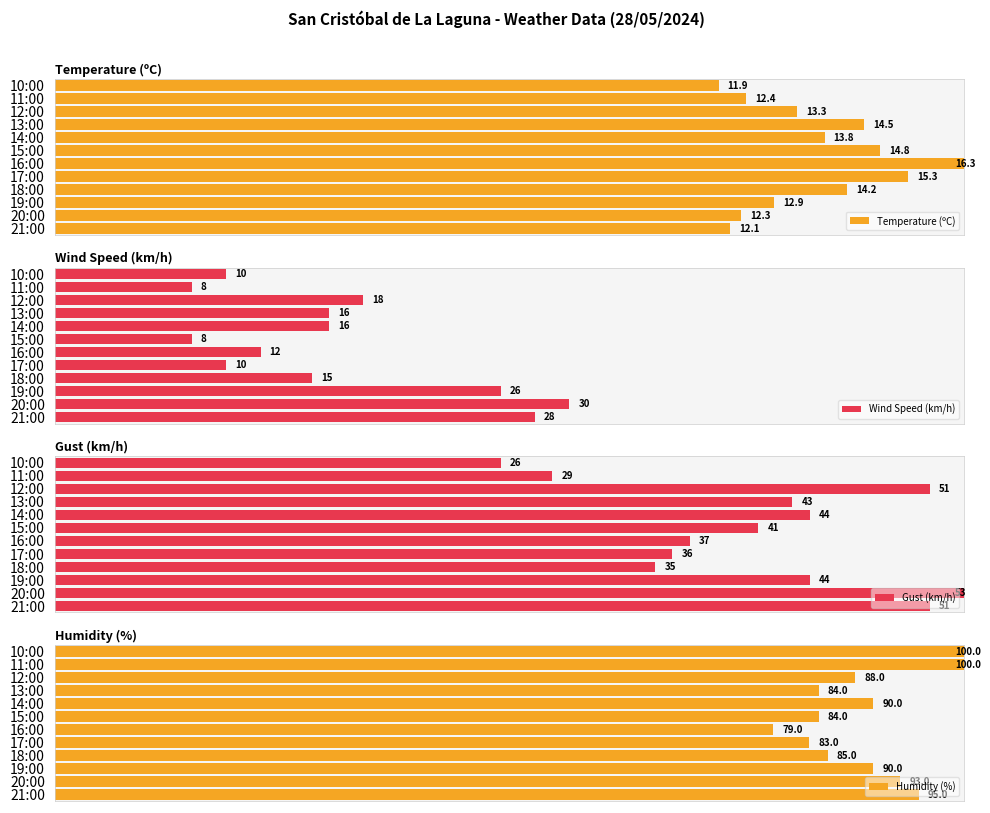

What is the value of the Humidity (%) bar at the 4th from the left?

85.0